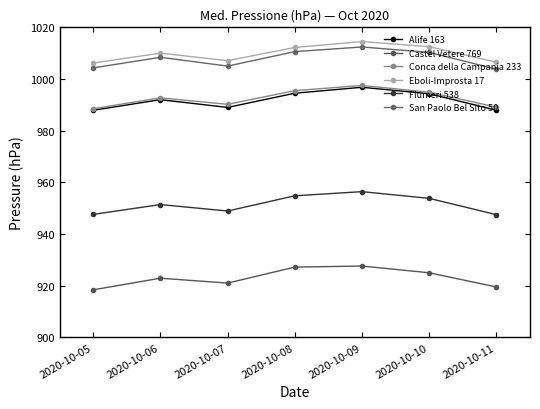

Reading left to right, what are all the values shown in this chart?

Alife 163: 987.9	992.0	989.0	994.5	996.8	994.3	987.9
Castel Vetere 769: 918.4	922.9	921.0	927.2	927.6	925.0	919.5
Conca della Campania 233: 988.5	992.7	990.2	995.5	997.5	994.9	989.1
Eboli-Improsta 17: 1006.2	1010.0	1007.1	1012.2	1014.5	1012.5	1006.5
Flumeri 538: 947.6	951.4	948.9	954.8	956.4	953.8	947.5
San Paolo Bel Sito 50: 1004.3	1008.4	1005.0	1010.6	1012.4	1010.3	1003.8